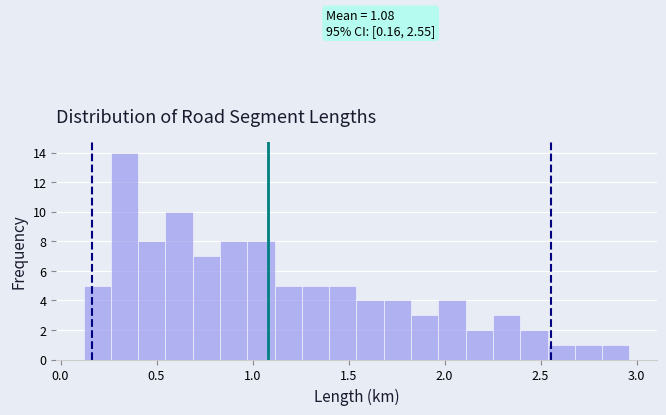

Around what value on the x-axis is the tallest bar? Give the approximate position of its centre, as read against the axis.

0.35